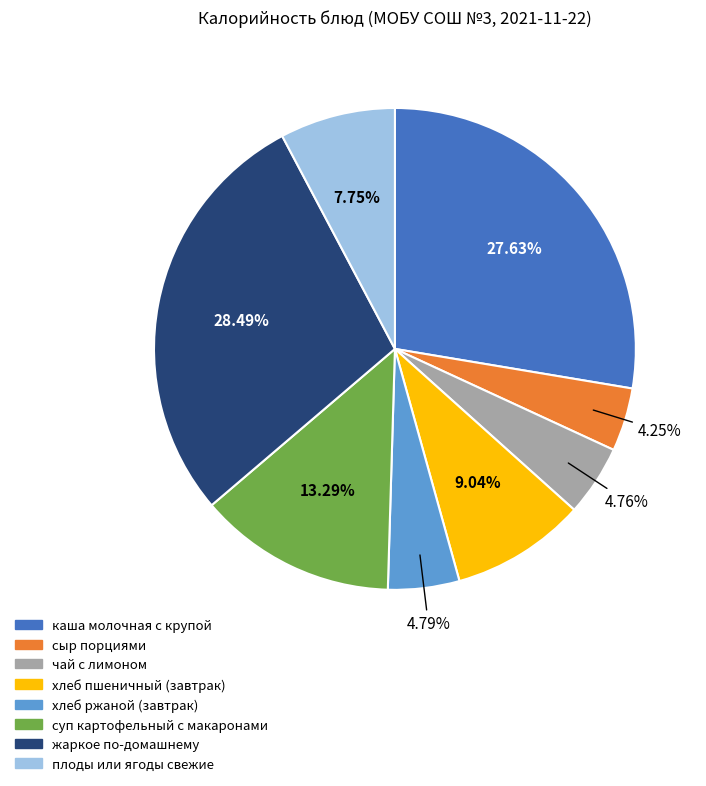

What is the largest slice in the pie chart?

жаркое по-домашнему